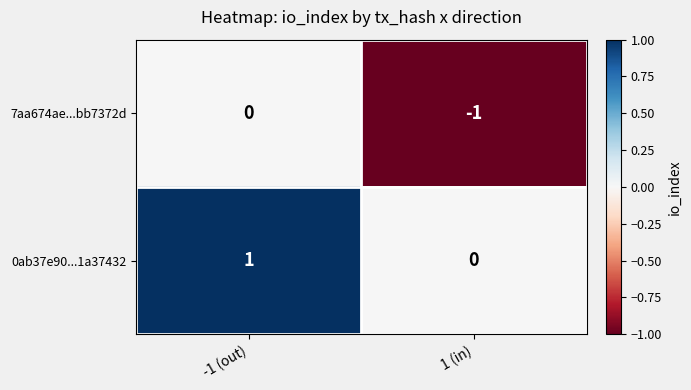

Is the value of 7aa674ae...bb7372d at 1 (in) greater than the value of 0ab37e90...1a37432 at -1 (out)?

No